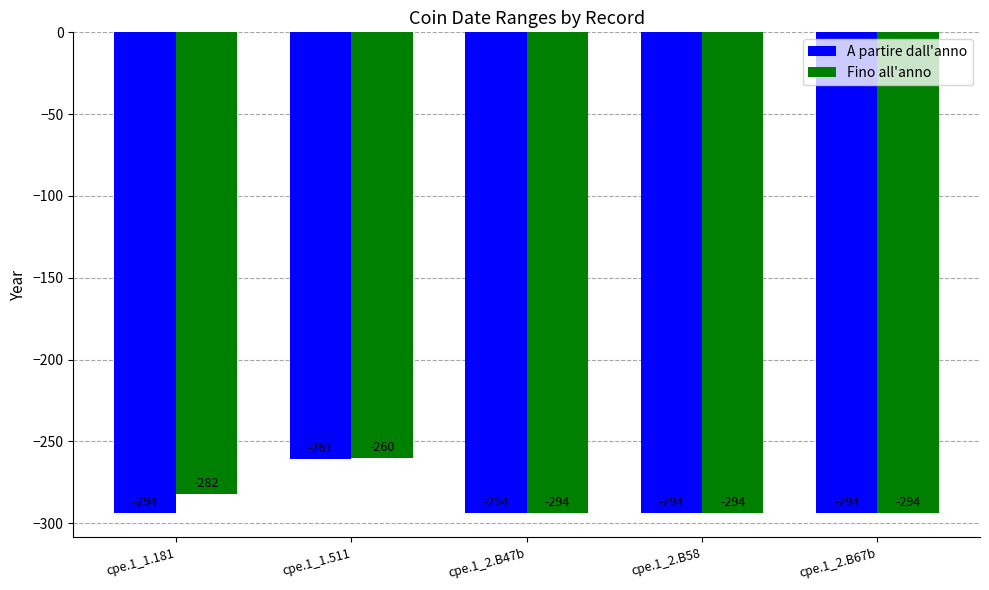

Does the chart contain stacked bars?

No